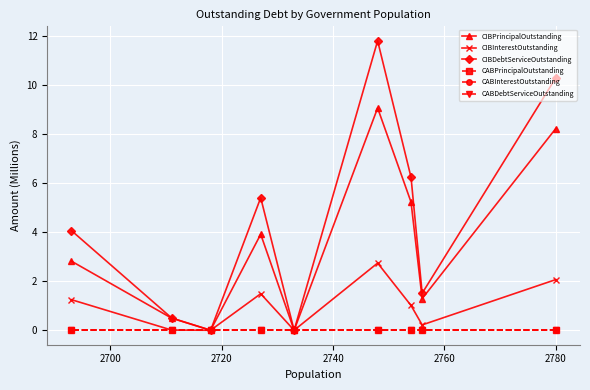

At how many categories does at least one series exceed 2?

5